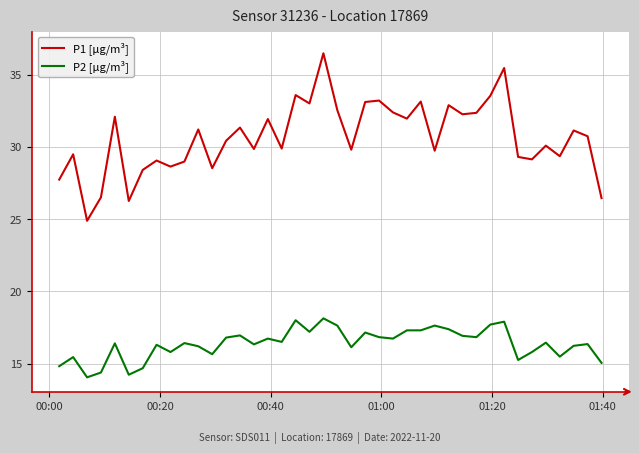

What is the maximum value shown in the chart?

36.5